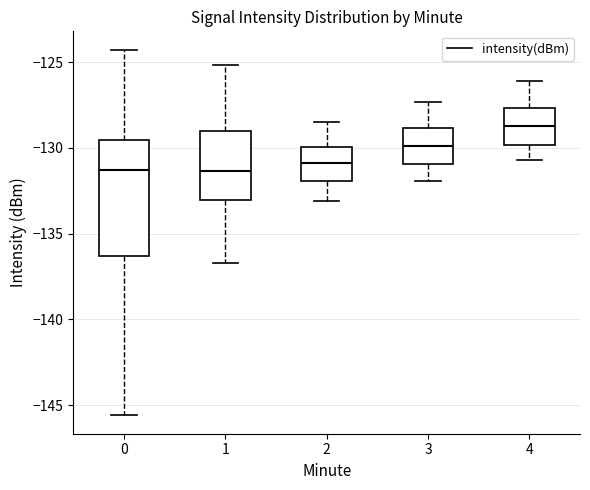

Reading left to right, transcribe this box plot: for each box, give where its median line is, the range the box spans, and where its two whiskers end, as read against the y-axis. The values are not printed on the chart, so give them approximately, as read against the axis.

0: median -131.5, box -136.5 to -129.5, whiskers -145.5 to -124.5
1: median -131.5, box -133.0 to -129.0, whiskers -136.5 to -125.0
2: median -131.0, box -132.0 to -130.0, whiskers -133.0 to -128.5
3: median -130.0, box -131.0 to -129.0, whiskers -132.0 to -127.5
4: median -128.5, box -130.0 to -127.5, whiskers -130.5 to -126.0